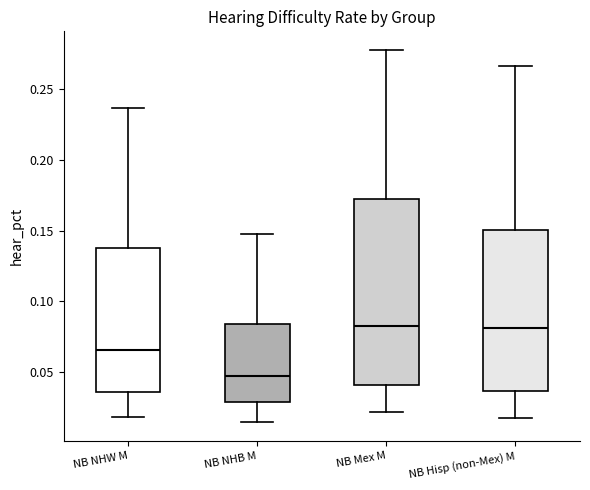

Reading left to right, transcribe this box plot: for each box, give where its median line is, the range the box spans, and where its two whiskers end, as read against the y-axis. The values are not printed on the chart, so give them approximately, as read against the axis.

NB NHW M: median 0.065, box 0.035 to 0.140, whiskers 0.020 to 0.235
NB NHB M: median 0.045, box 0.030 to 0.085, whiskers 0.015 to 0.150
NB Mex M: median 0.085, box 0.040 to 0.170, whiskers 0.020 to 0.280
NB Hisp (non-Mex) M: median 0.080, box 0.035 to 0.150, whiskers 0.020 to 0.265